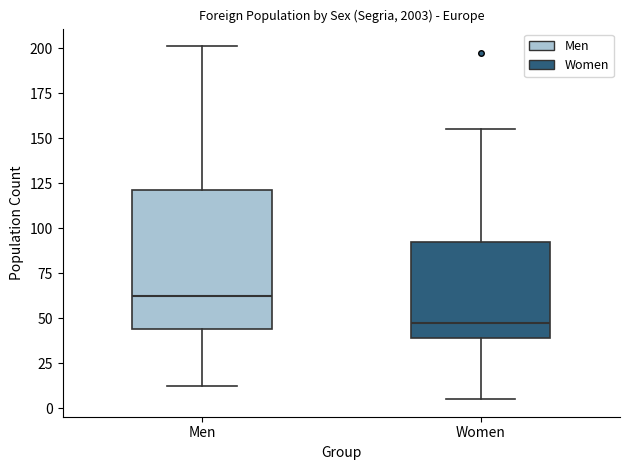

Where does the median line of the box for Men sit on the y-axis? The values are not printed on the chart, so give them approximately, as read against the axis.

60